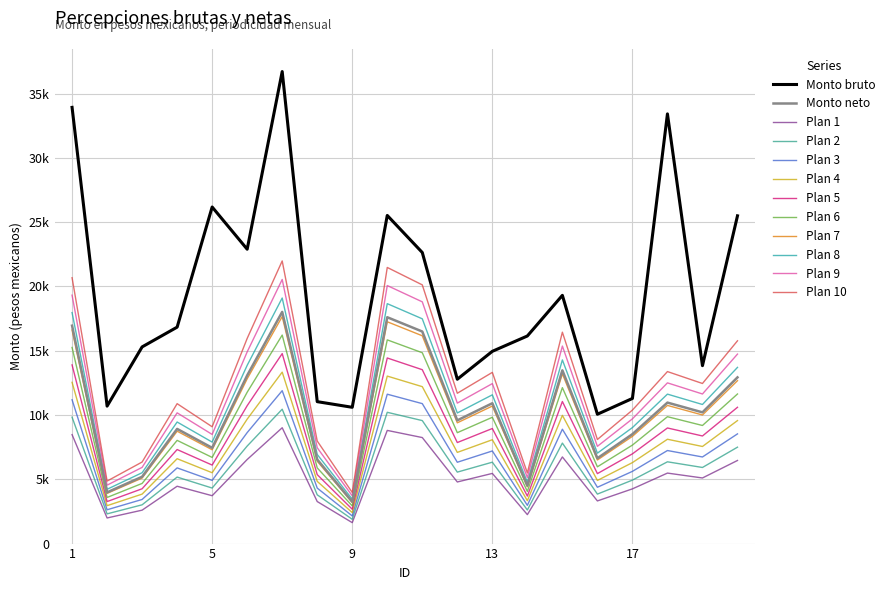

What are all the series names shown in the legend?

Monto bruto, Monto neto, Plan 1, Plan 2, Plan 3, Plan 4, Plan 5, Plan 6, Plan 7, Plan 8, Plan 9, Plan 10